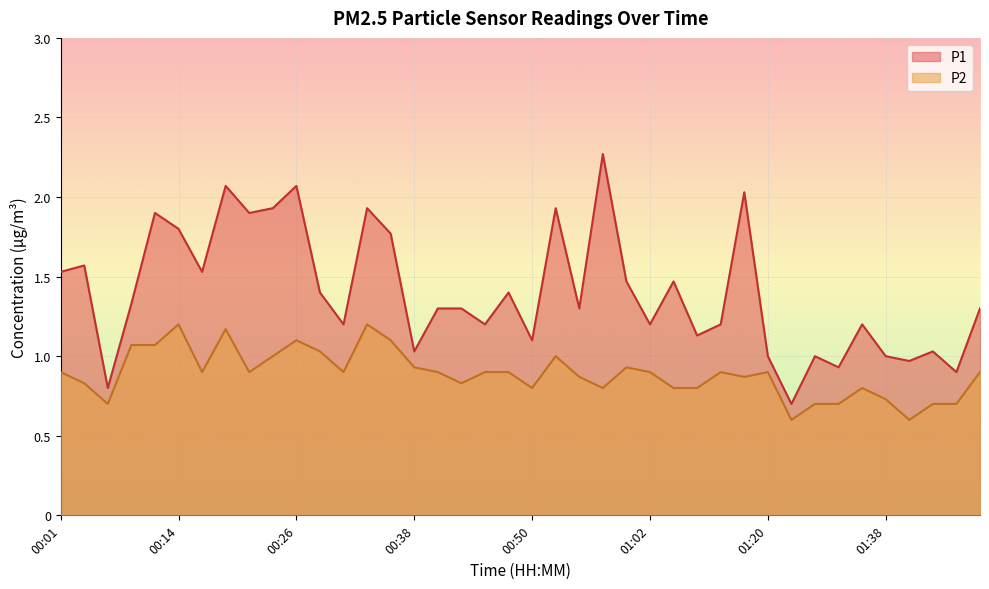

Where is P2 nearest to the value 0?

01:28